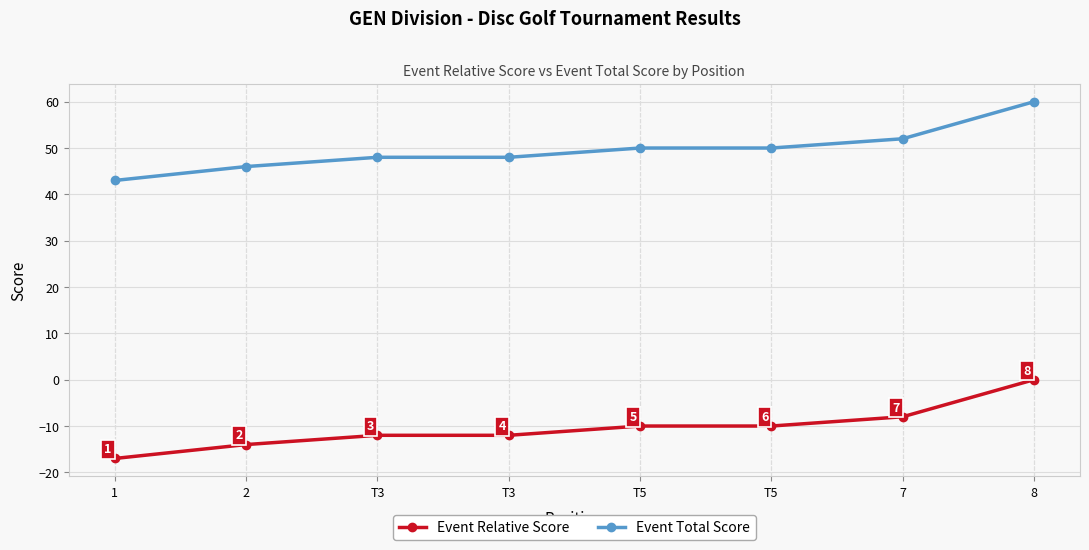

What is the label of the 7th point from the left?

7